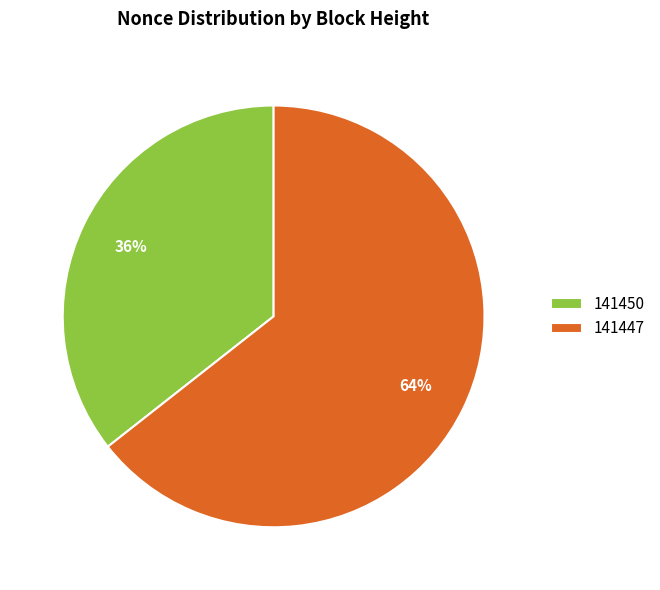

Do 141450 and 141447 together represent more than half of the pie?

Yes